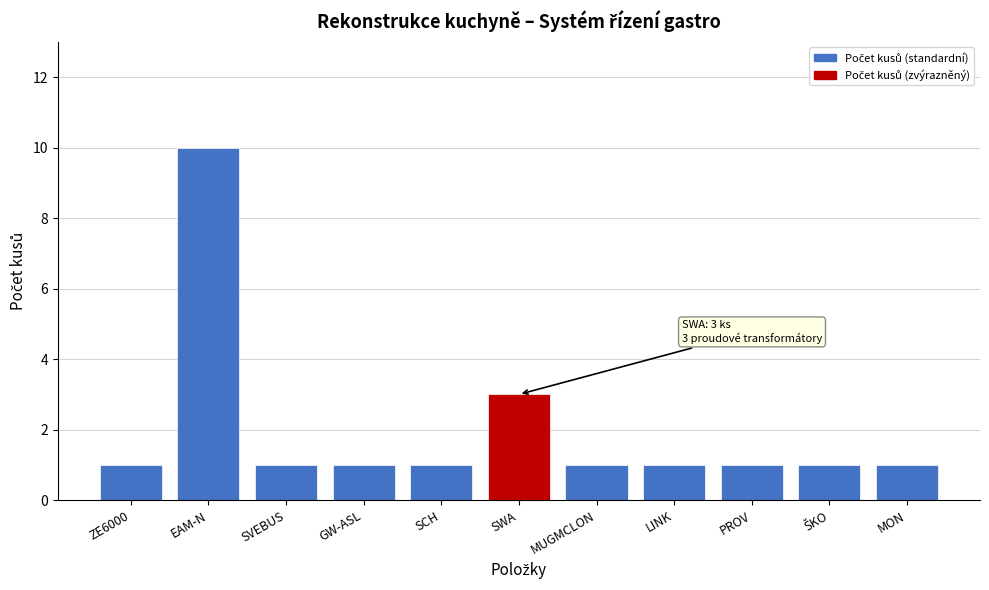

Reading left to right, transcribe all the data shown in this chart.

1	10	1	1	1	3	1	1	1	1	1